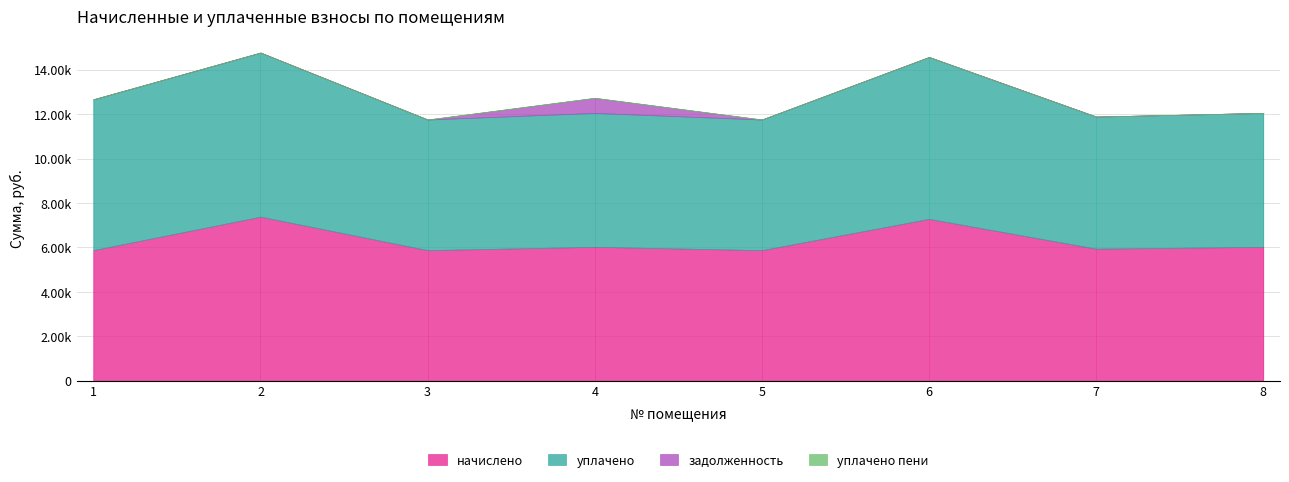

What is the average value of the начислено series?

6288.7